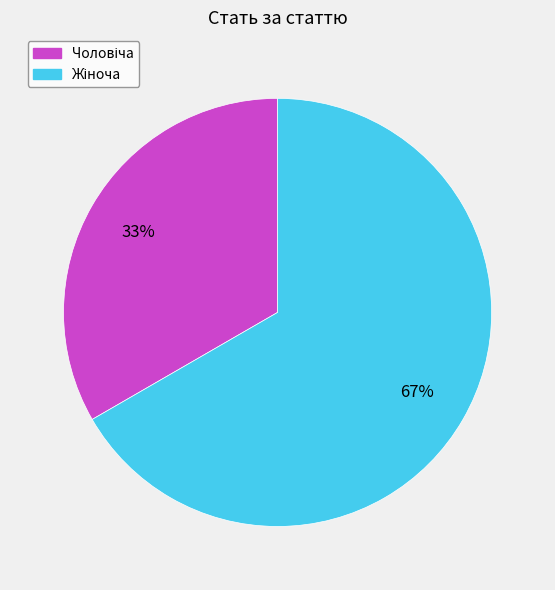

To the nearest percent, what is the average slice percentage?

50%